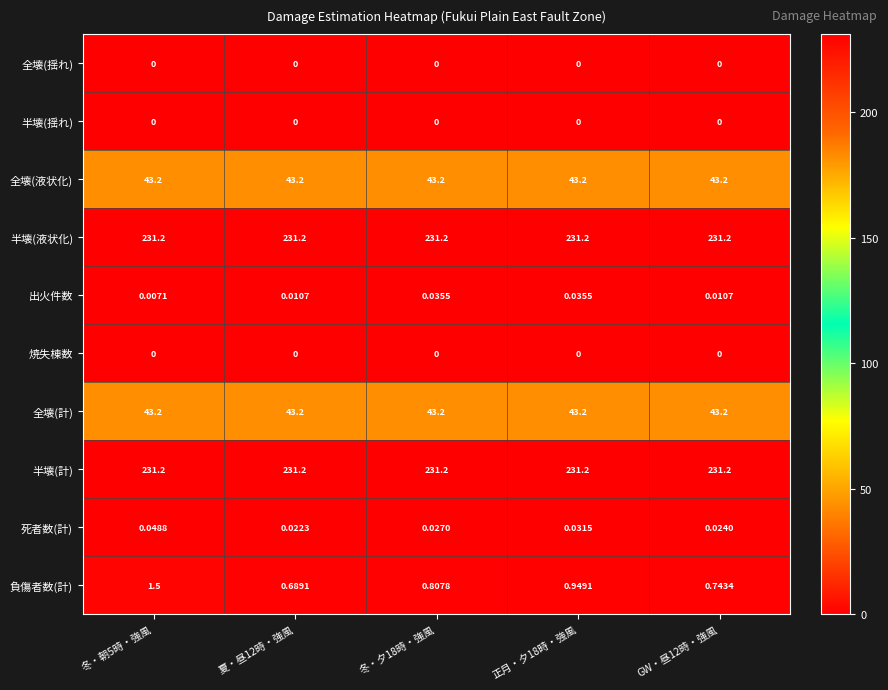

Which series has the widest spread of values?

負傷者数(計)